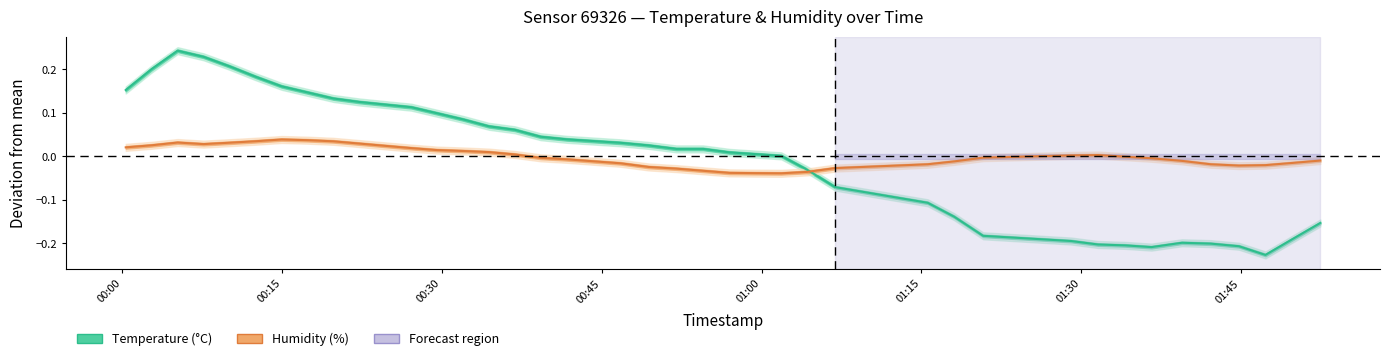

What is the greatest value displayed?

0.2